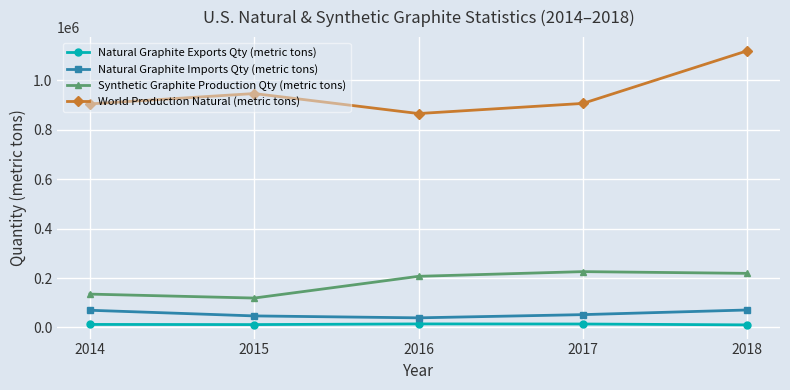

How many values in the Natural Graphite Exports Qty (metric tons) series are below 12200?

2